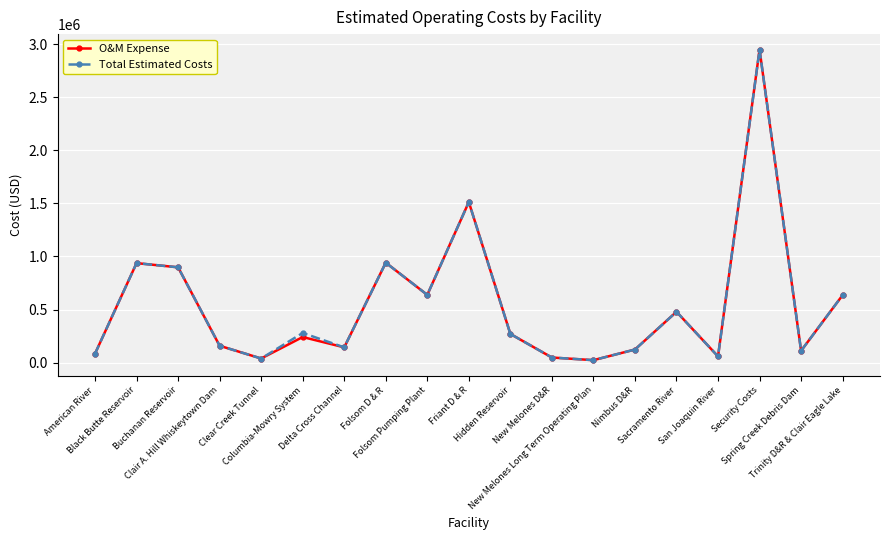

How many distinct data groups are displayed?

2